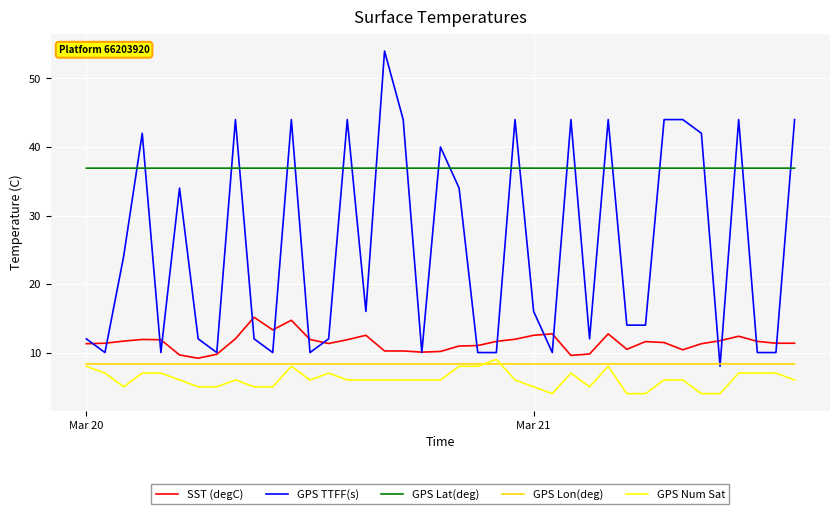

Which series has the widest spread of values?

GPS TTFF(s)